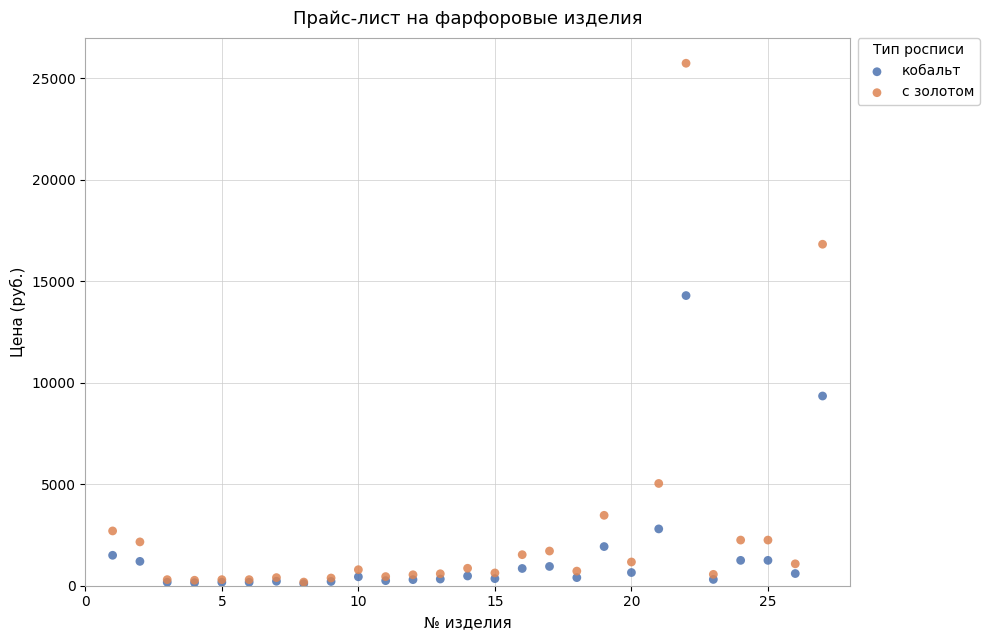

What are all the series names shown in the legend?

кобальт, с золотом